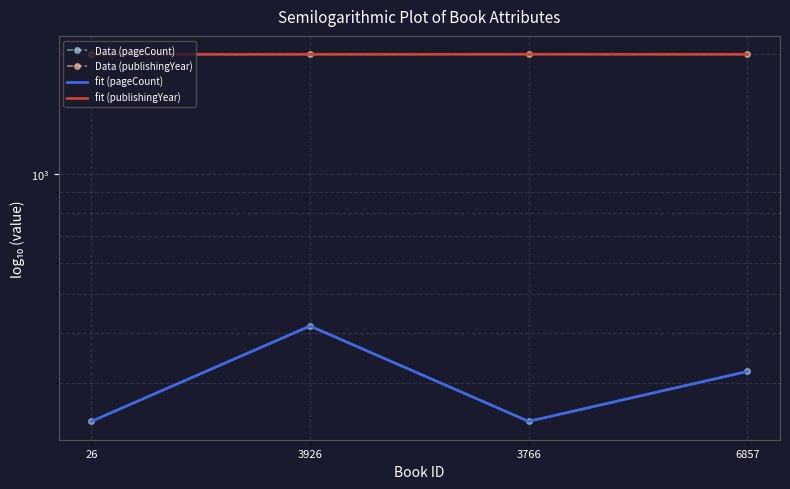

What position from the left is 6857?

4